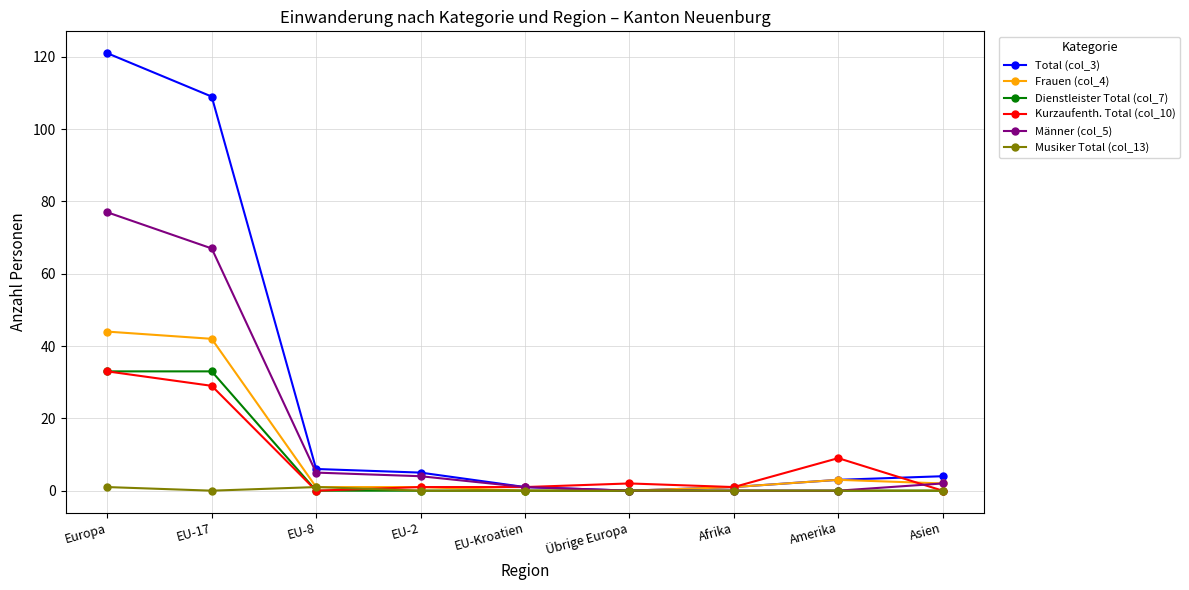

What are all the series names shown in the legend?

Total (col_3), Frauen (col_4), Dienstleister Total (col_7), Kurzaufenth. Total (col_10), Männer (col_5), Musiker Total (col_13)